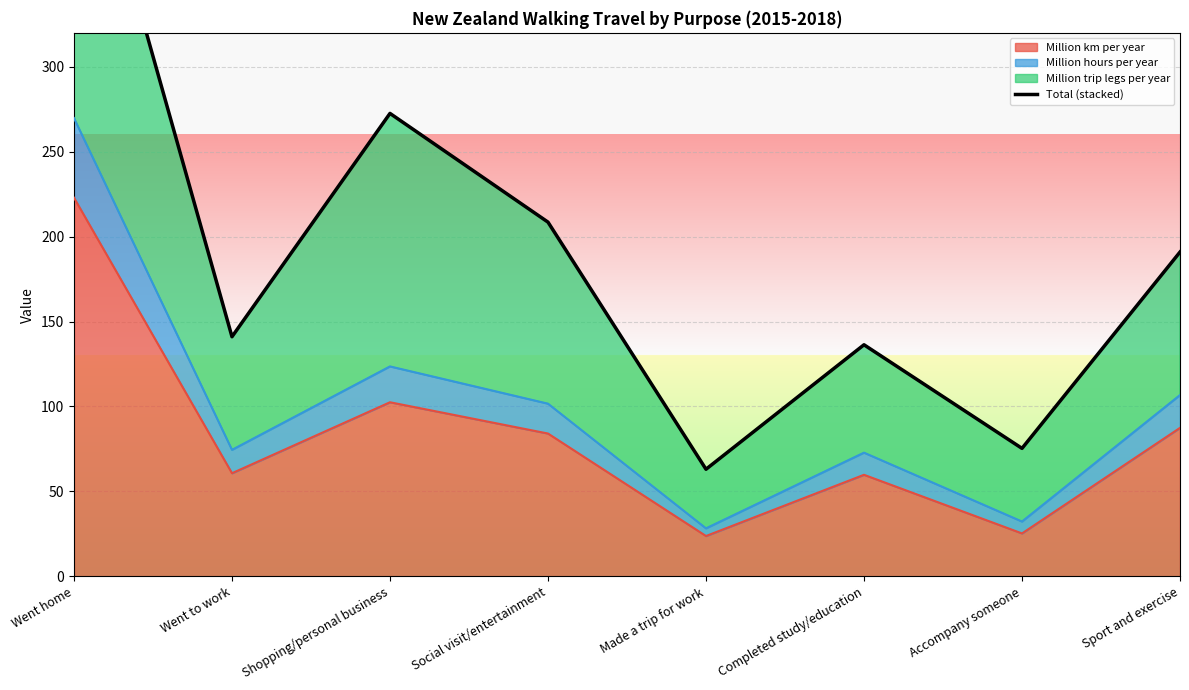

Rank the categories by value from highest to lowest.

Went home, Shopping/personal business, Social visit/entertainment, Sport and exercise, Went to work, Completed study/education, Accompany someone, Made a trip for work